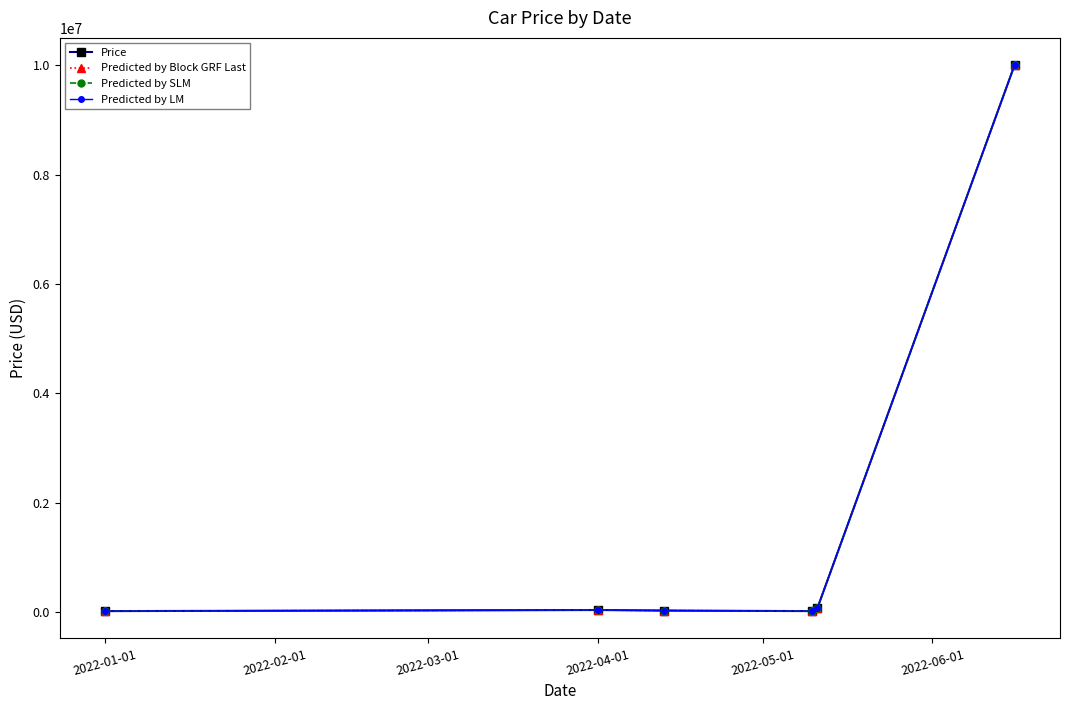

How many lines are shown in the chart?

4